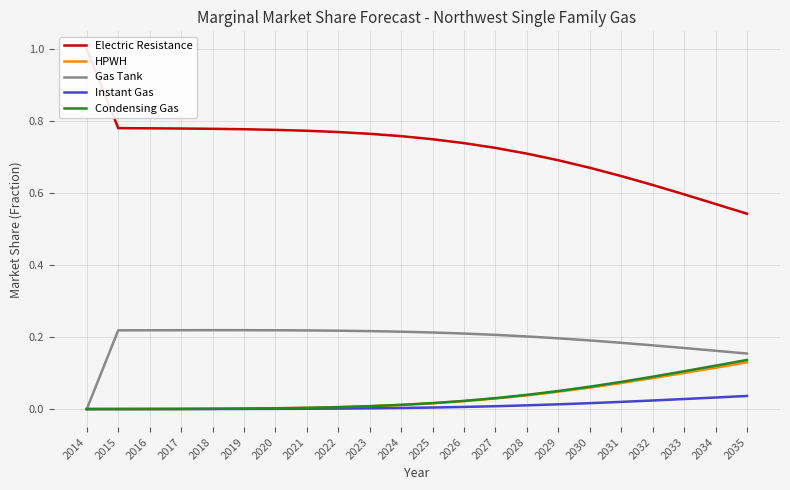

Reading right to left, list all the values displayed in this chart.

Electric Resistance: 2035=0.5	2034=0.6	2033=0.6	2032=0.6	2031=0.6	2030=0.7	2029=0.7	2028=0.7	2027=0.7	2026=0.7	2025=0.8	2024=0.8	2023=0.8	2022=0.8	2021=0.8	2020=0.8	2019=0.8	2018=0.8	2017=0.8	2016=0.8	2015=0.8	2014=1.0
HPWH: 2035=0.1	2034=0.1	2033=0.1	2032=0.1	2031=0.1	2030=0.1	2029=0.0	2028=0.0	2027=0.0	2026=0.0	2025=0.0	2024=0.0	2023=0.0	2022=0.0	2021=0.0	2020=0.0	2019=0.0	2018=0.0	2017=0.0	2016=0.0	2015=0.0	2014=0.0
Gas Tank: 2035=0.2	2034=0.2	2033=0.2	2032=0.2	2031=0.2	2030=0.2	2029=0.2	2028=0.2	2027=0.2	2026=0.2	2025=0.2	2024=0.2	2023=0.2	2022=0.2	2021=0.2	2020=0.2	2019=0.2	2018=0.2	2017=0.2	2016=0.2	2015=0.2	2014=0.0
Instant Gas: 2035=0.0	2034=0.0	2033=0.0	2032=0.0	2031=0.0	2030=0.0	2029=0.0	2028=0.0	2027=0.0	2026=0.0	2025=0.0	2024=0.0	2023=0.0	2022=0.0	2021=0.0	2020=0.0	2019=0.0	2018=0.0	2017=0.0	2016=0.0	2015=0.0	2014=0.0
Condensing Gas: 2035=0.1	2034=0.1	2033=0.1	2032=0.1	2031=0.1	2030=0.1	2029=0.1	2028=0.0	2027=0.0	2026=0.0	2025=0.0	2024=0.0	2023=0.0	2022=0.0	2021=0.0	2020=0.0	2019=0.0	2018=0.0	2017=0.0	2016=0.0	2015=0.0	2014=0.0